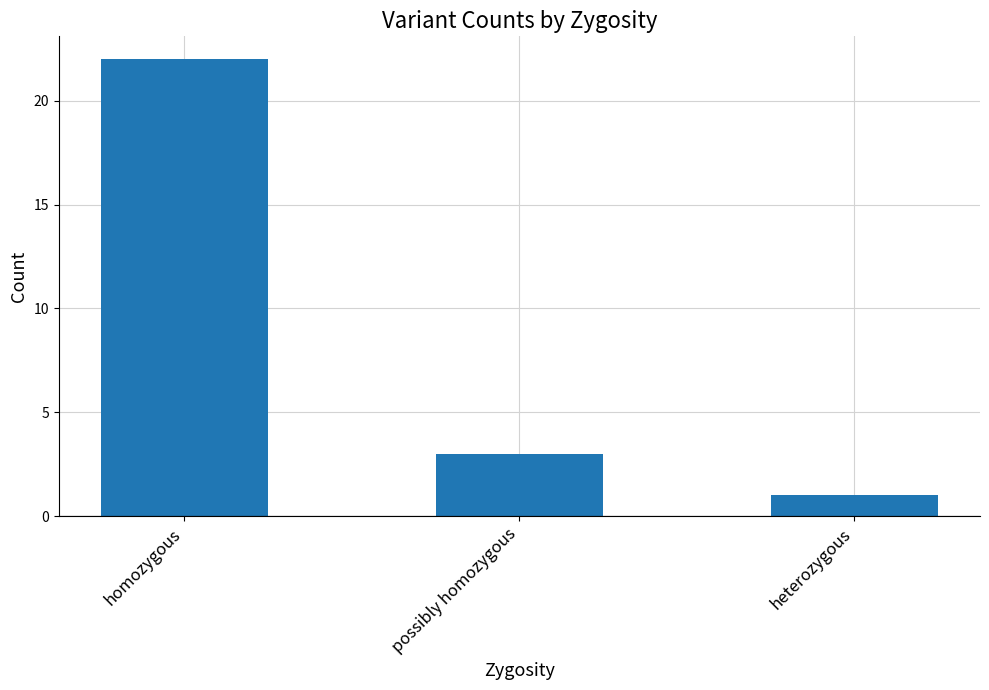

What is the minimum value shown in the chart?

1